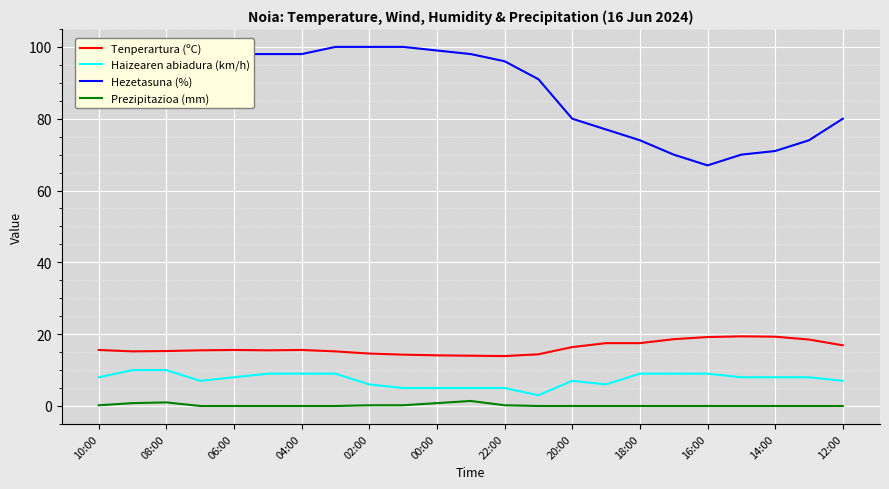

The Tenperartura (ºC) series shows 16.4 at 20:00. True or false?

True